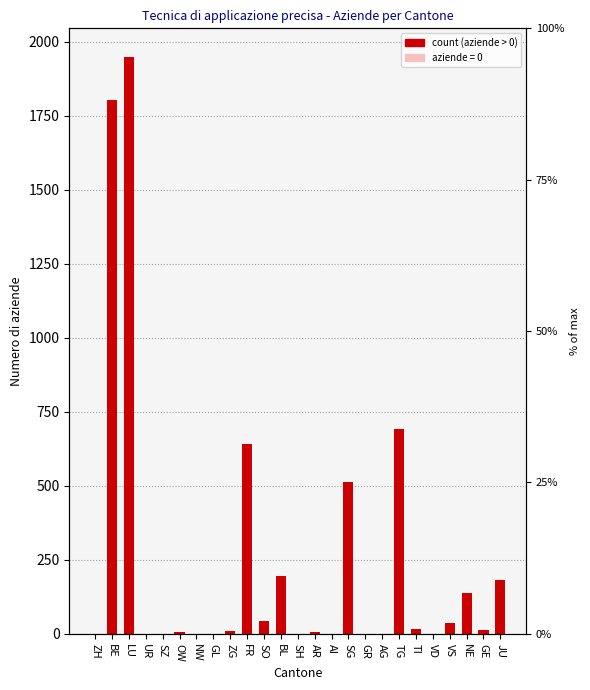

What is the label of the 1st bar from the right?

JU